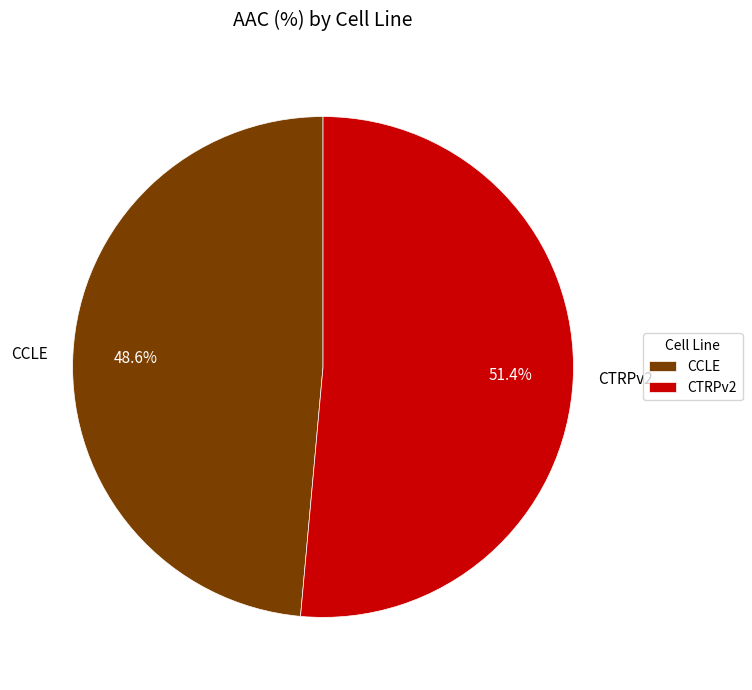

To the nearest percent, what percentage of the pie is CTRPv2?

51%